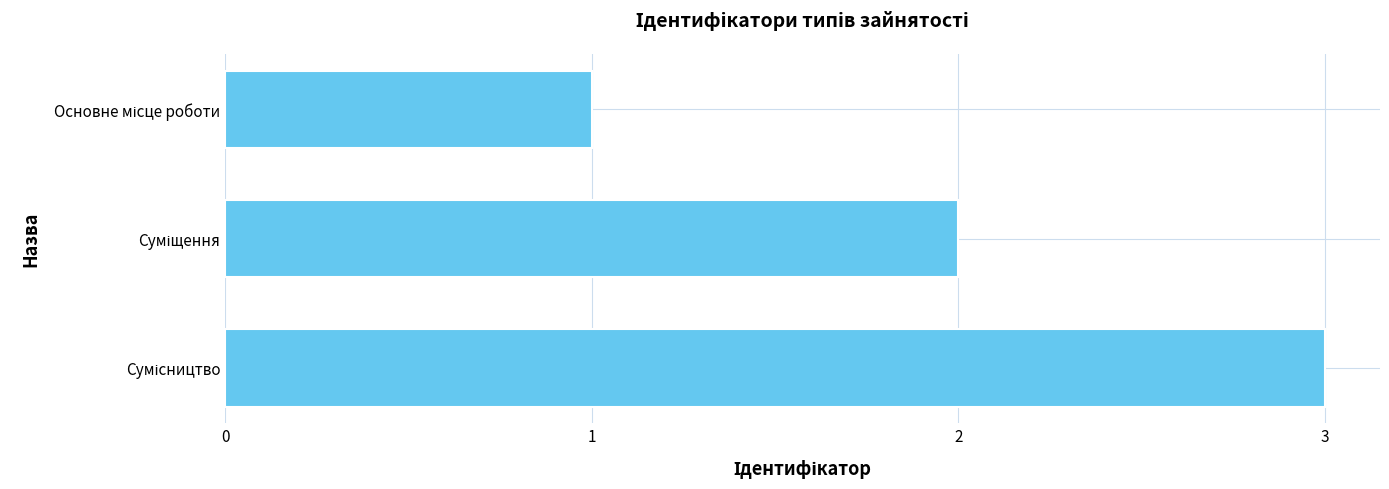

What is the maximum value shown in the chart?

3